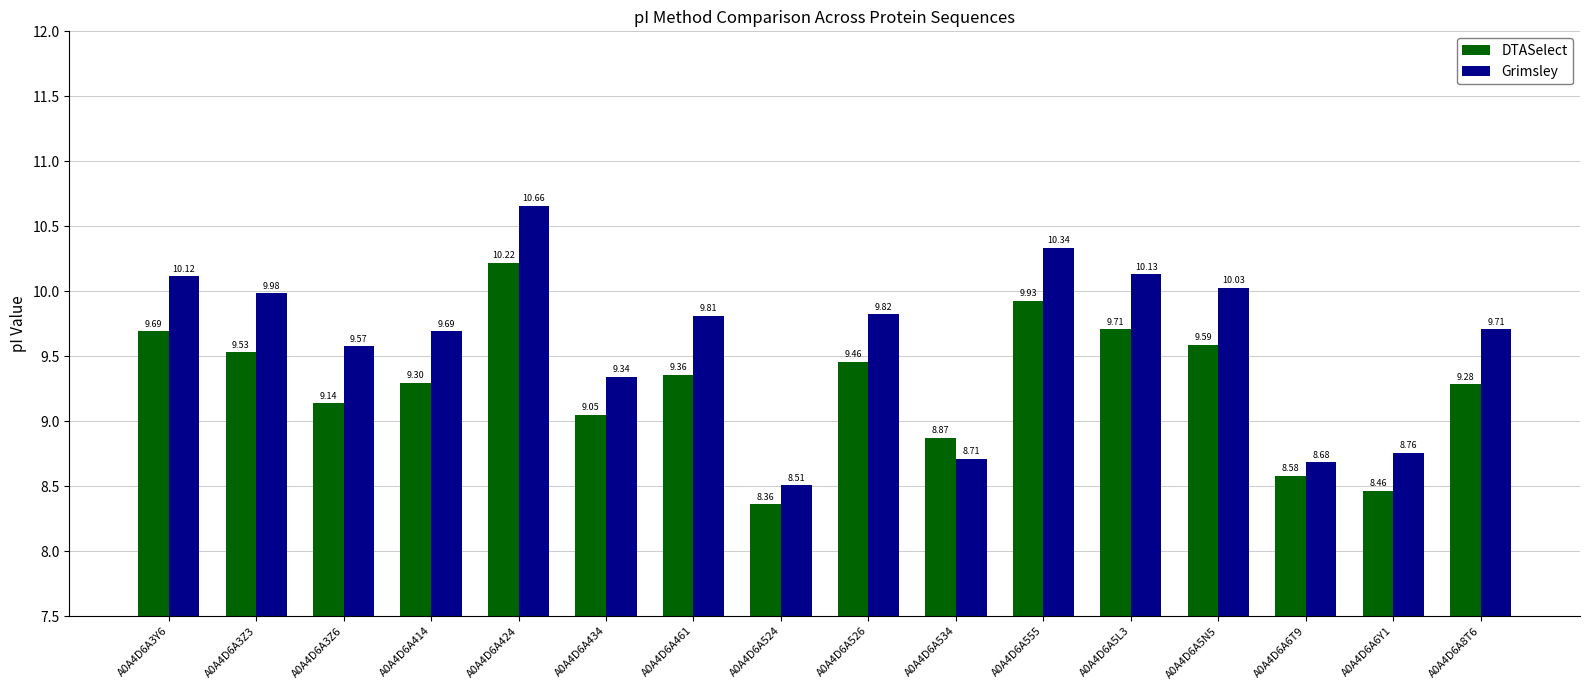

List the series in order of their peak value, lowest first.

DTASelect, Grimsley